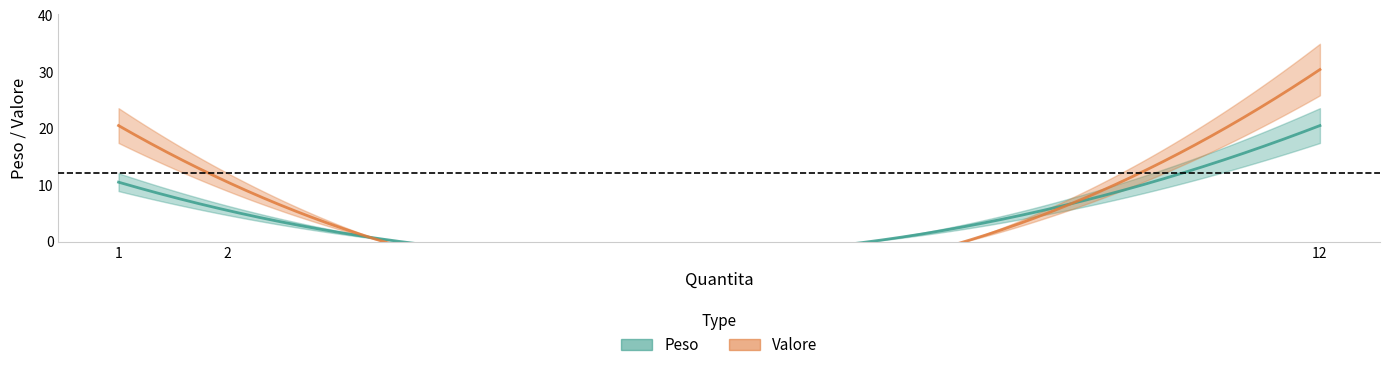

Rank the series at 2 from highest to lowest value.

Valore, Peso